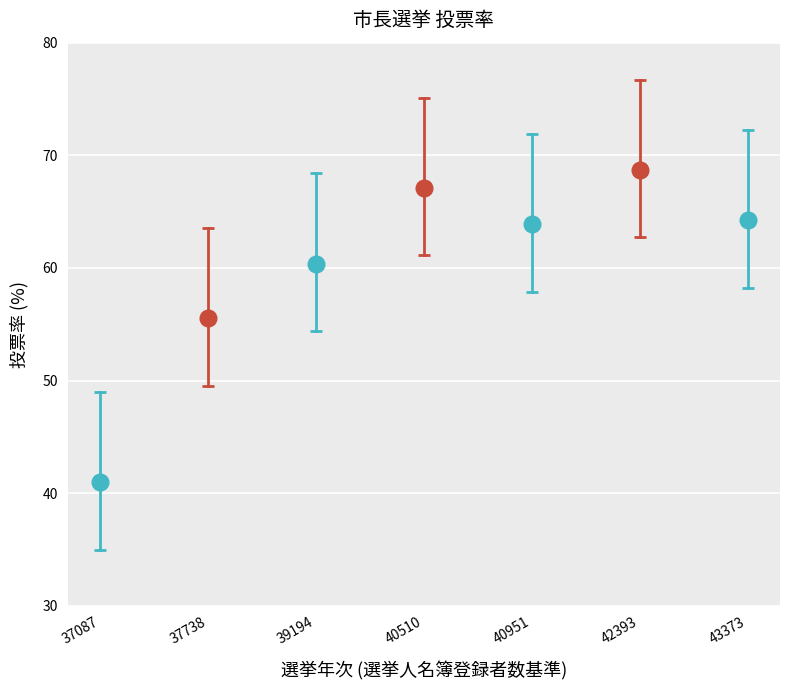

Approximately how many times larger is the value at 39194 compared to 40510?

0.9